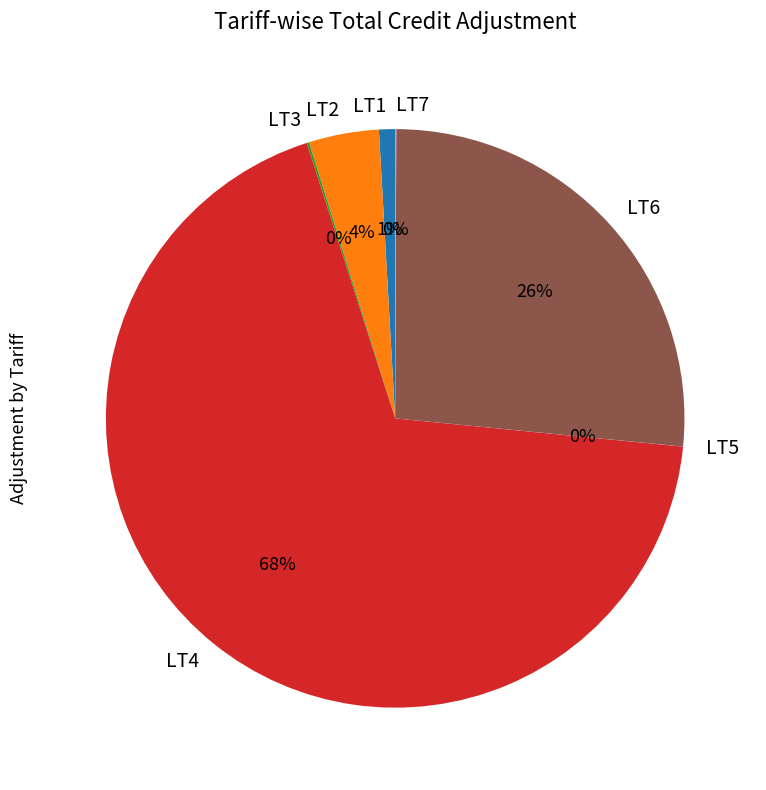

Between LT6 and LT1, which is larger?

LT6